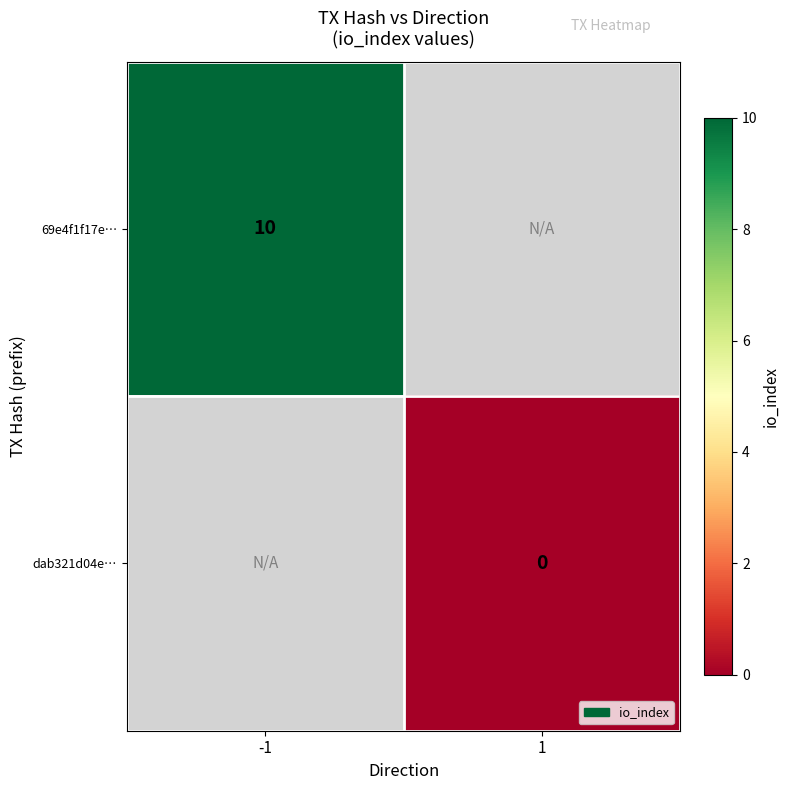

Is the value of dab321d04e… at 1 greater than the value of 69e4f1f17e… at -1?

No